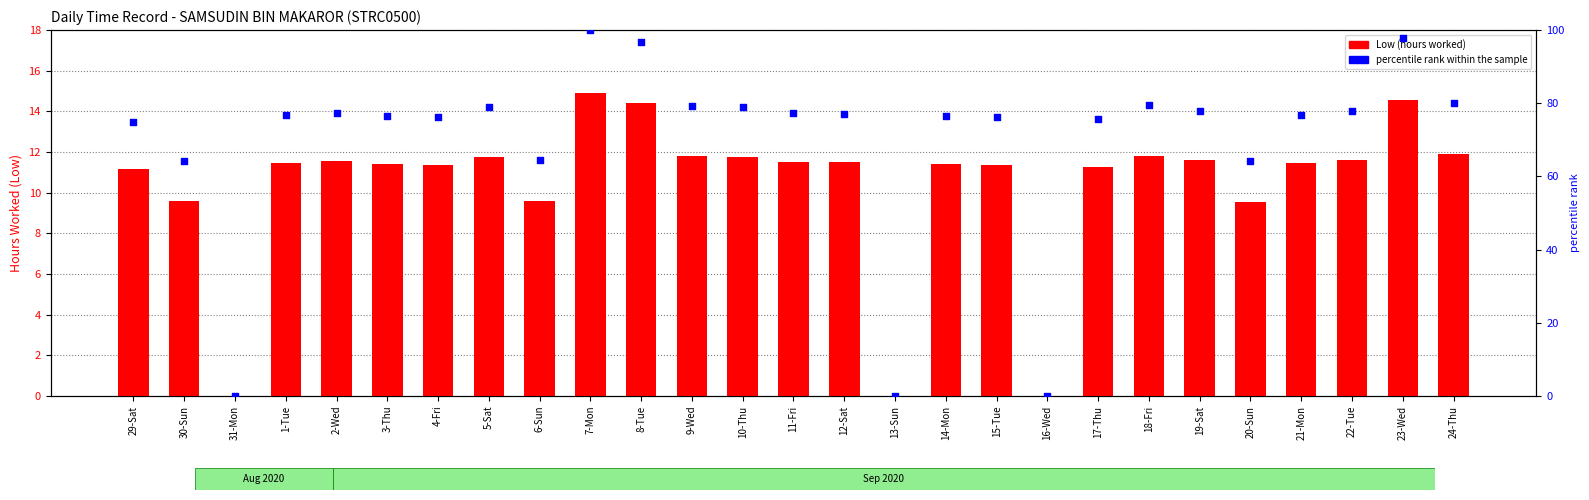

Which series has the largest Y range (max minus min)?

percentile rank within the sample